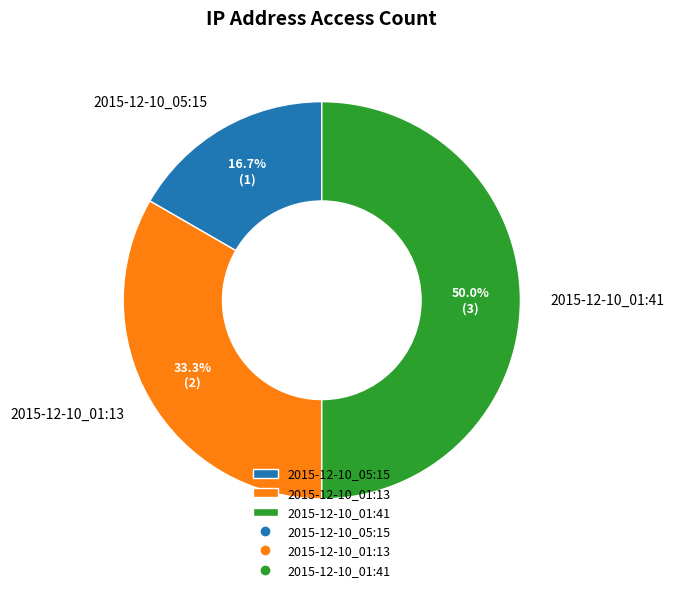

What percentage is the 2015-12-10_01:41 slice, to the nearest percent?

50%